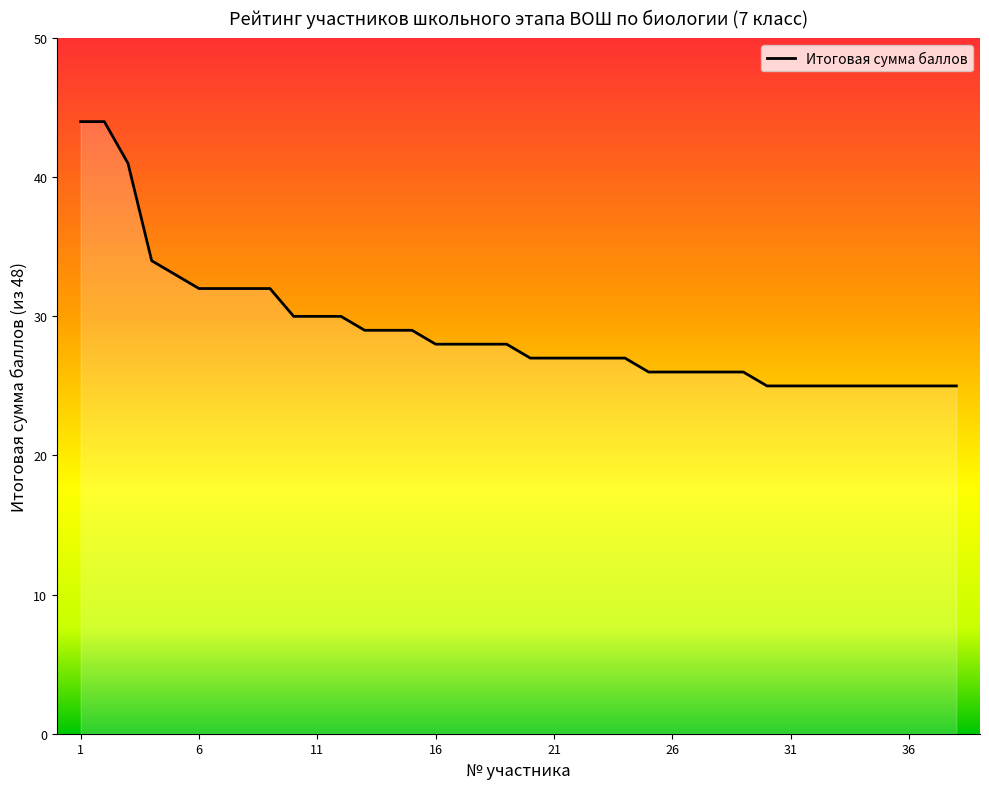

What is the difference between the maximum and minimum values?

19